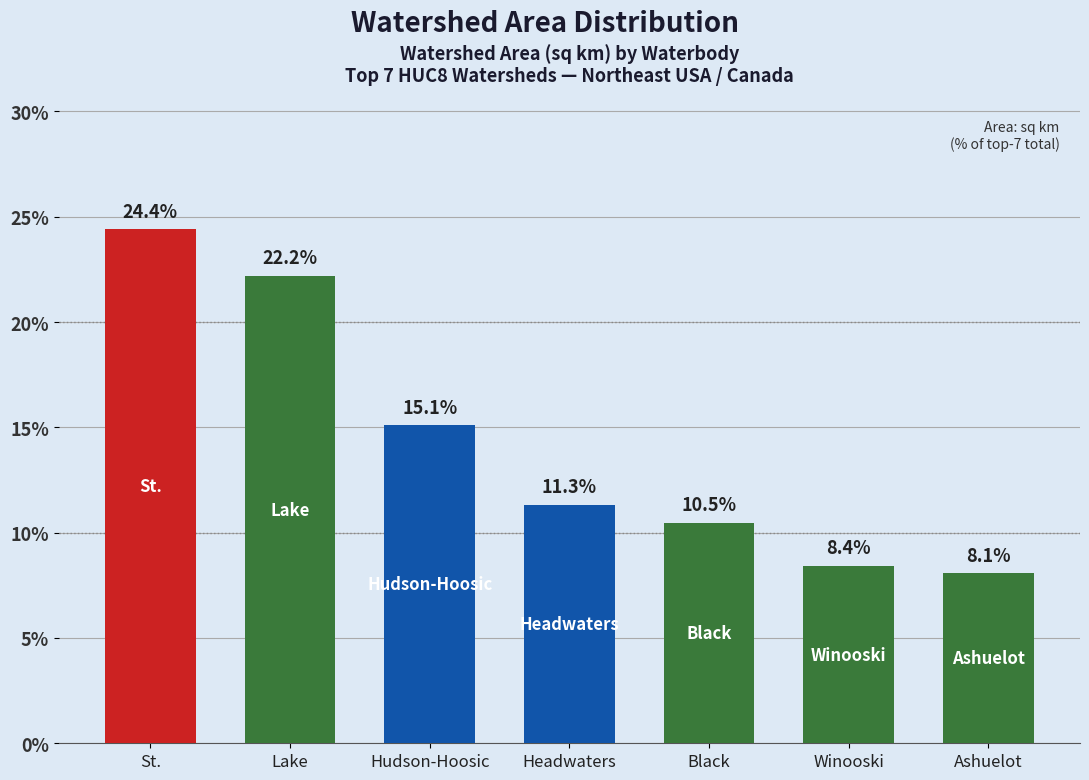

Rank the categories by value from highest to lowest.

St., Lake, Hudson-Hoosic, Headwaters, Black, Winooski, Ashuelot